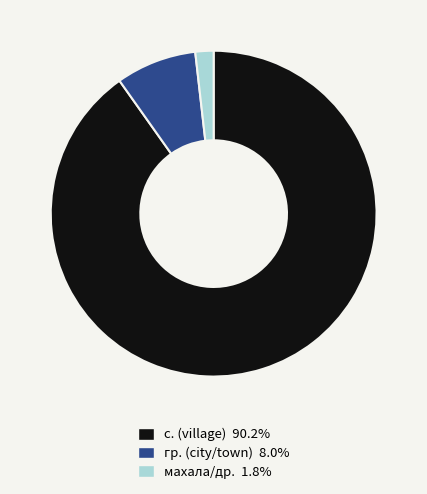

Is there any slice that represents more than half of the pie?

Yes